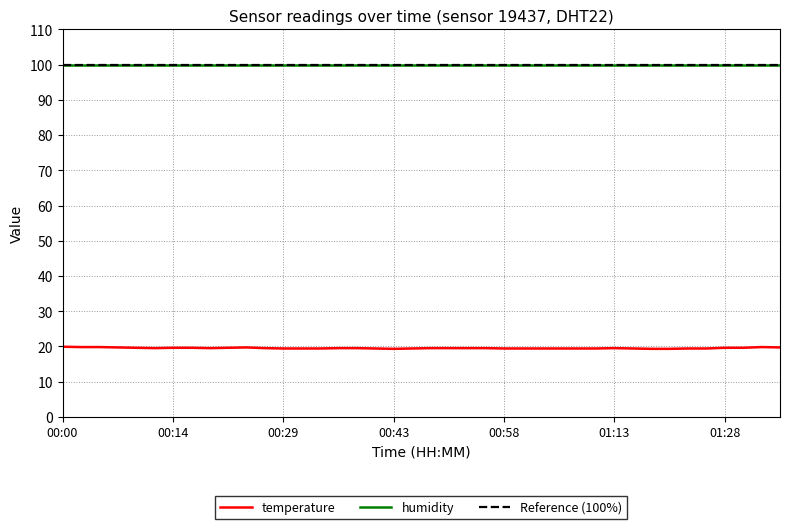

What value does the data have at 00:56?

19.5